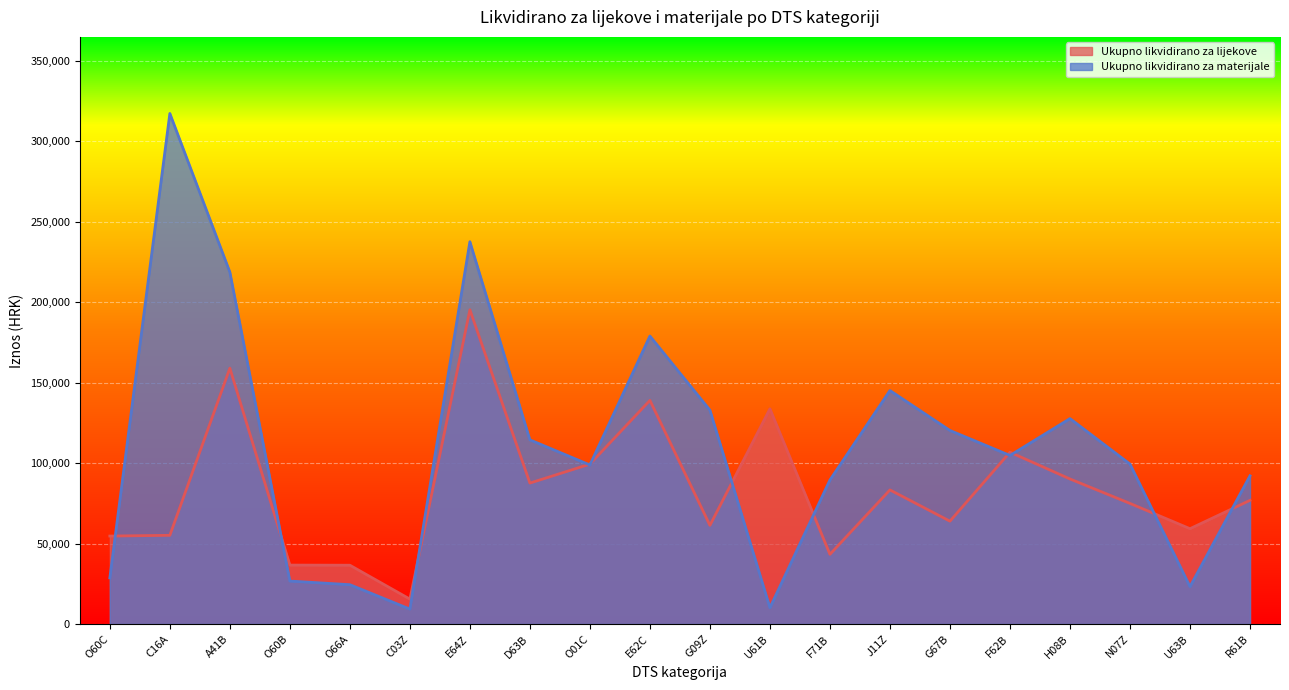

In Ukupno likvidirano za materijale, how many points are lower than both neighbors (excluding endpoints)?

5